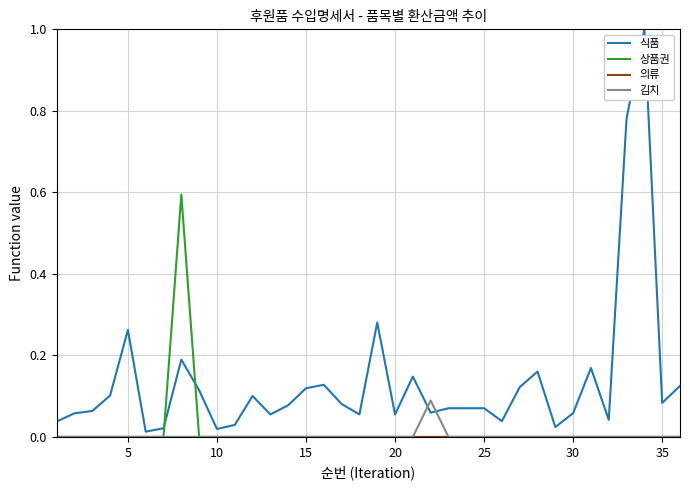

Is this an area chart (filled region under the line)?

No